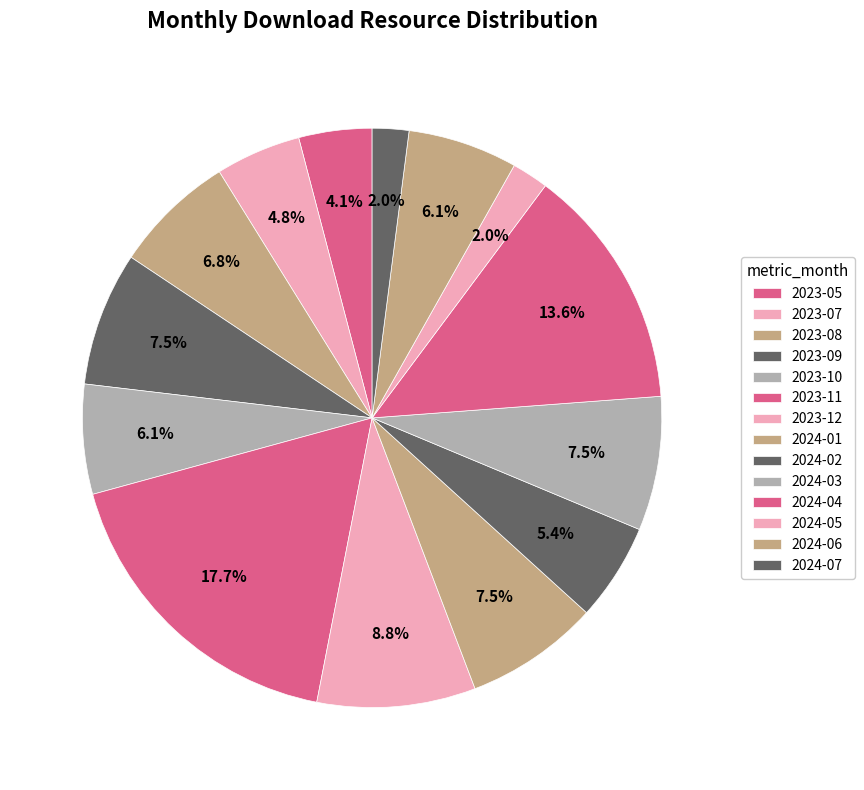

To the nearest percent, what is the combined percentage of 2023-05 and 2023-08?

11%